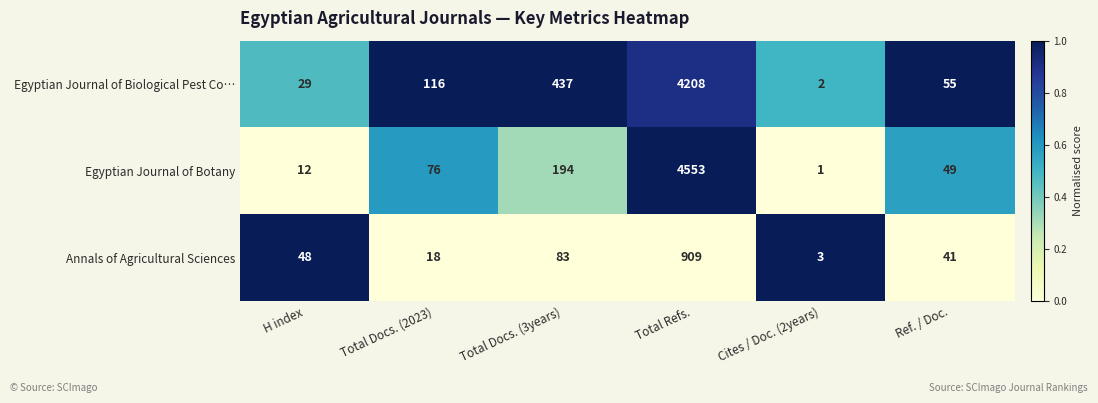

At Total Docs. (2023), list the series in order from largest to smallest.

Egyptian Journal of Biological Pest Co…, Egyptian Journal of Botany, Annals of Agricultural Sciences